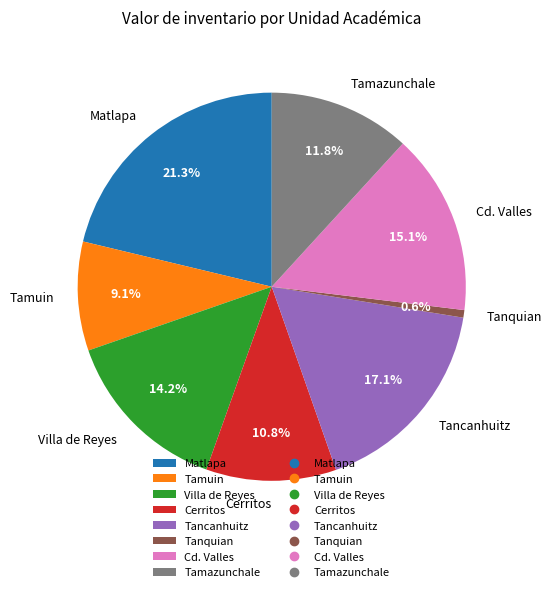

Count the number of slices in the pie.

8